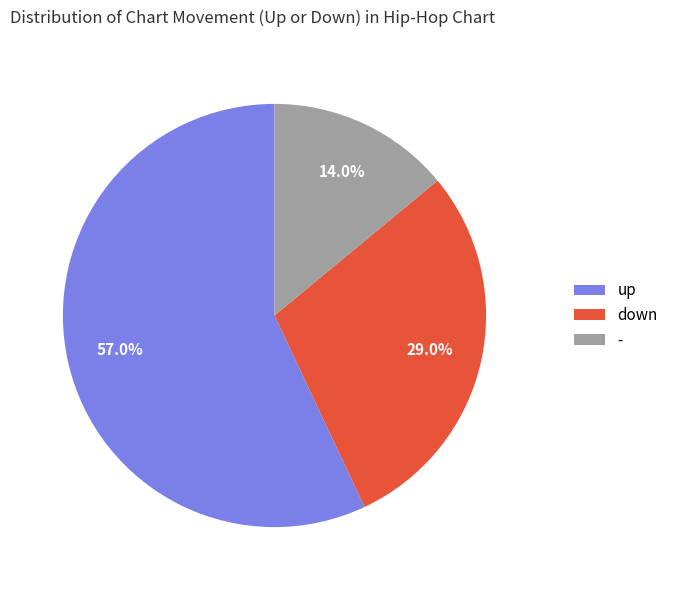

Rank the categories by value from highest to lowest.

up, down, -